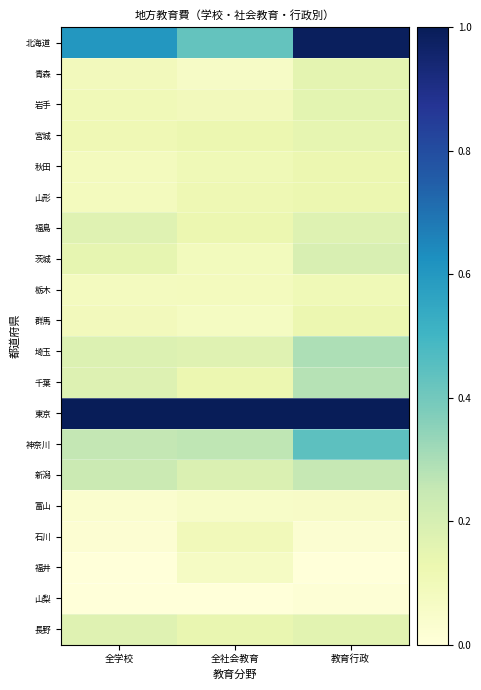

Count the number of data series in this chart.

20